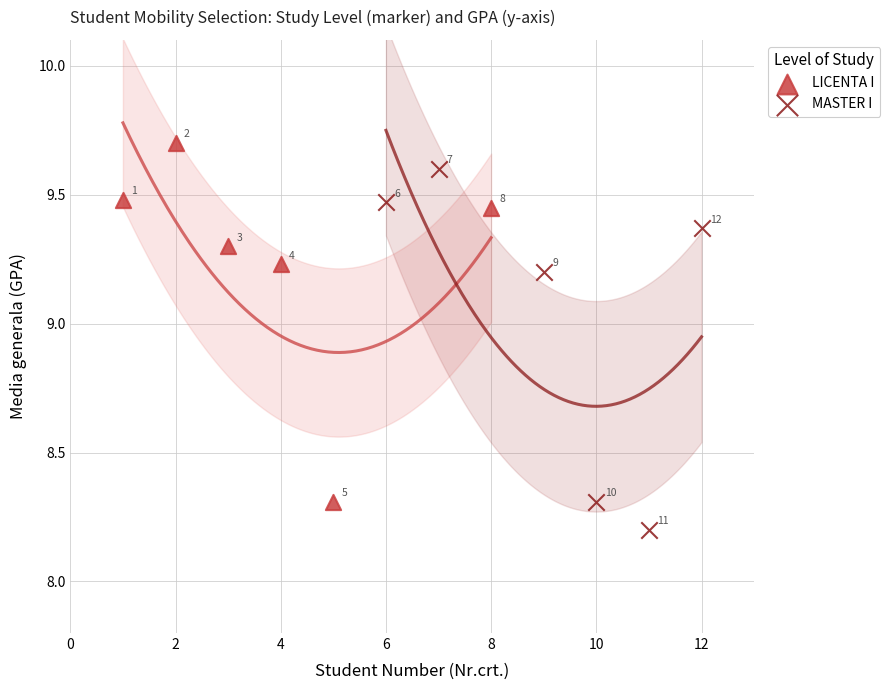

Which series has the largest Y range (max minus min)?

MASTER I